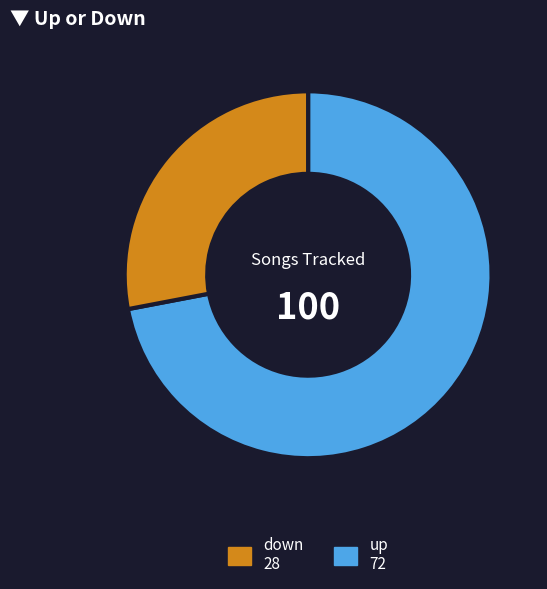

Is there any slice that represents more than half of the pie?

Yes